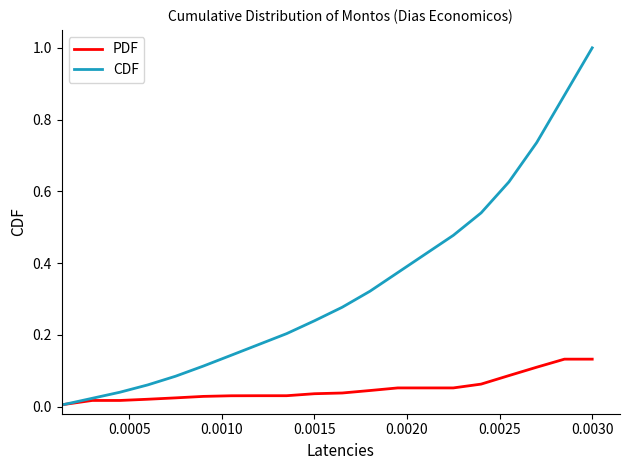

What is the maximum value for CDF?

1.0